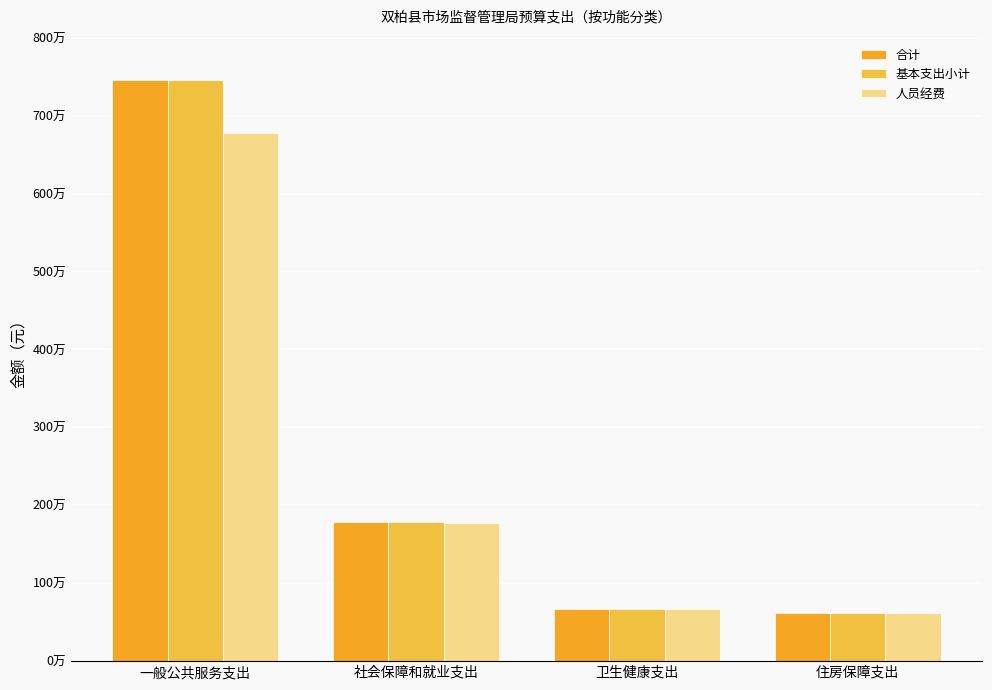

Is it true that 合计 equals 1779403.0 at 社会保障和就业支出?

True